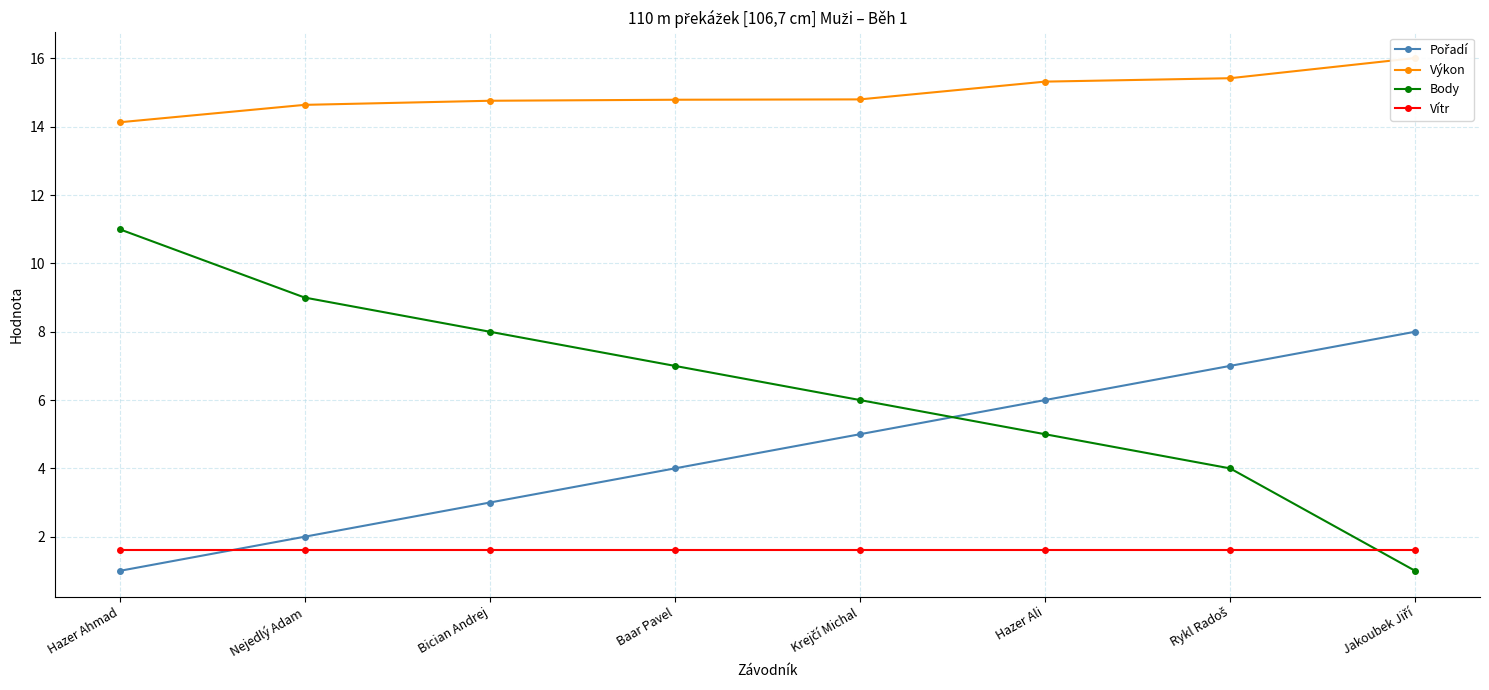

Is the value of Vítr at Jakoubek Jiří greater than the value of Výkon at Nejedlý Adam?

No